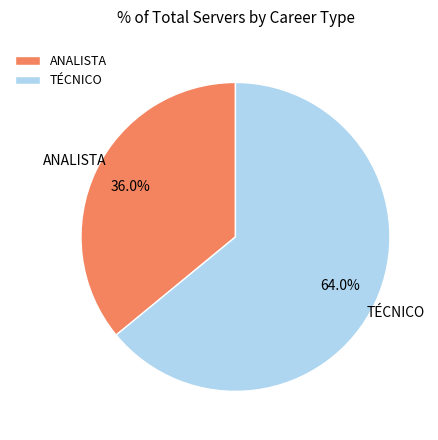

How many segments does this pie chart have?

2